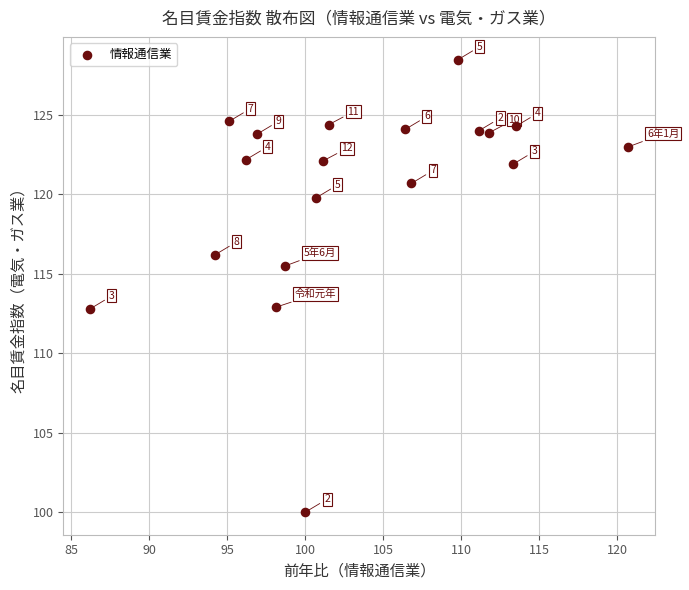

What Y value in the scatter plot is closest to 114?

112.9